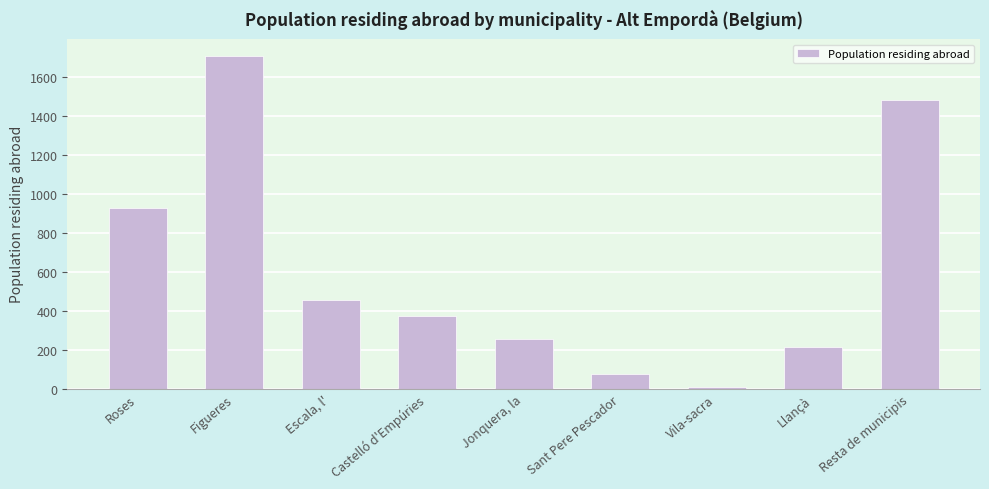

What is the difference between the values at Llançà and Roses?

712